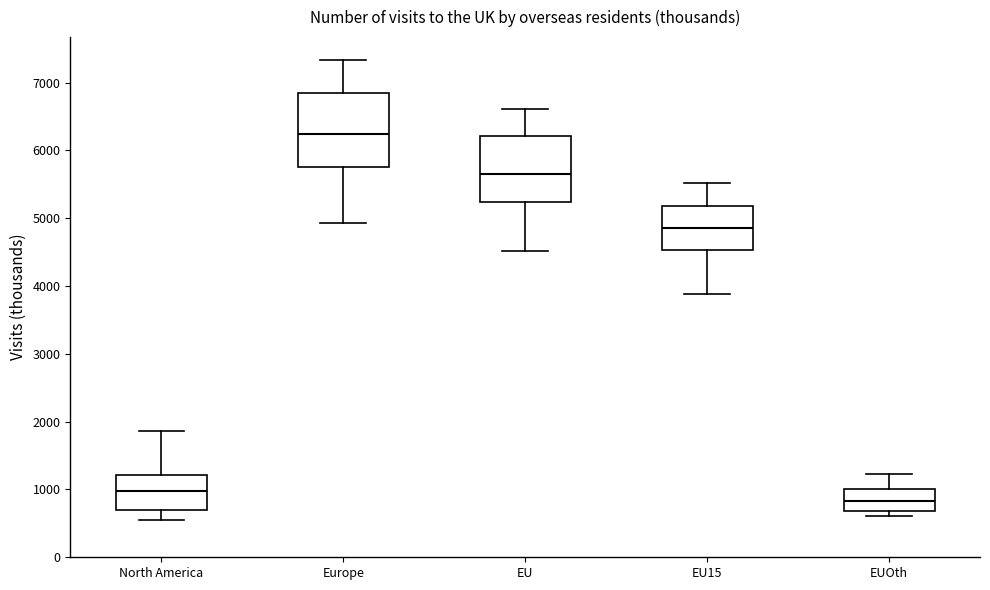

Reading left to right, transcribe this box plot: for each box, give where its median line is, the range the box spans, and where its two whiskers end, as read against the y-axis. The values are not printed on the chart, so give them approximately, as read against the axis.

North America: median 1000, box 700 to 1200, whiskers 500 to 1900
Europe: median 6200, box 5800 to 6800, whiskers 4900 to 7300
EU: median 5600, box 5200 to 6200, whiskers 4500 to 6600
EU15: median 4900, box 4500 to 5200, whiskers 3900 to 5500
EUOth: median 800, box 700 to 1000, whiskers 600 to 1200